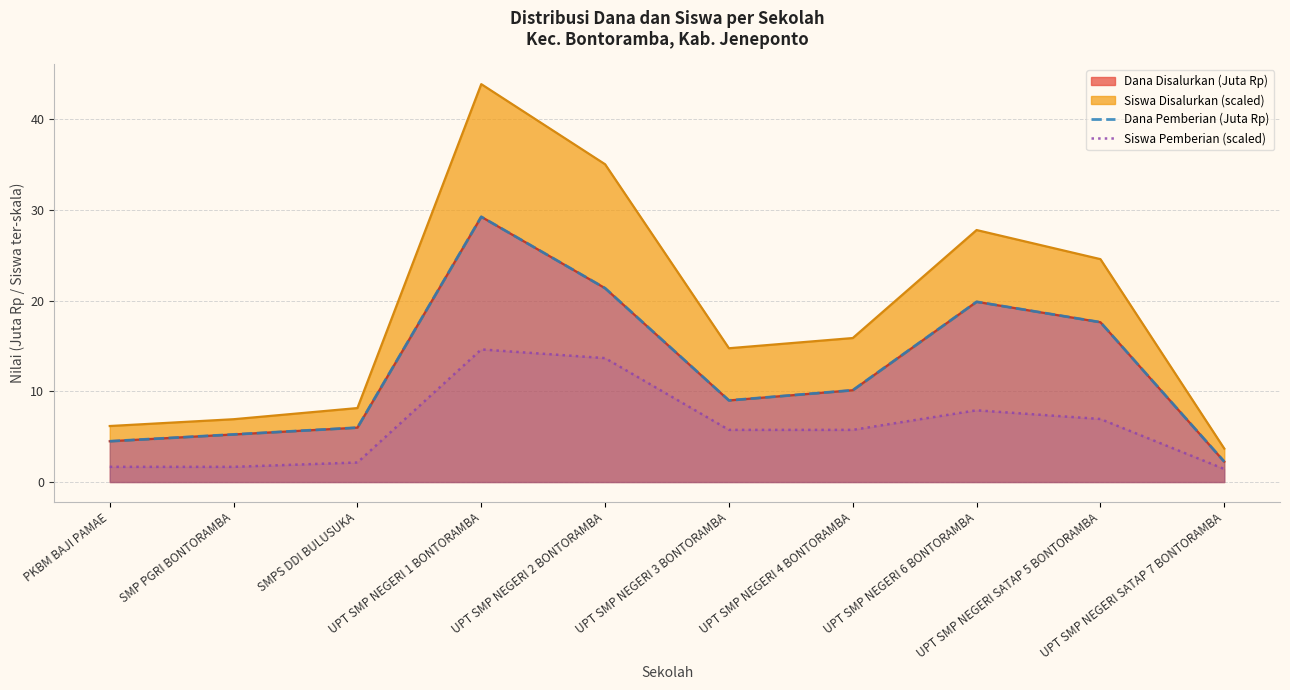

Is it true that Dana Pemberian (Juta Rp) equals 8.6 at SMPS DDI BULUSUKA?

False